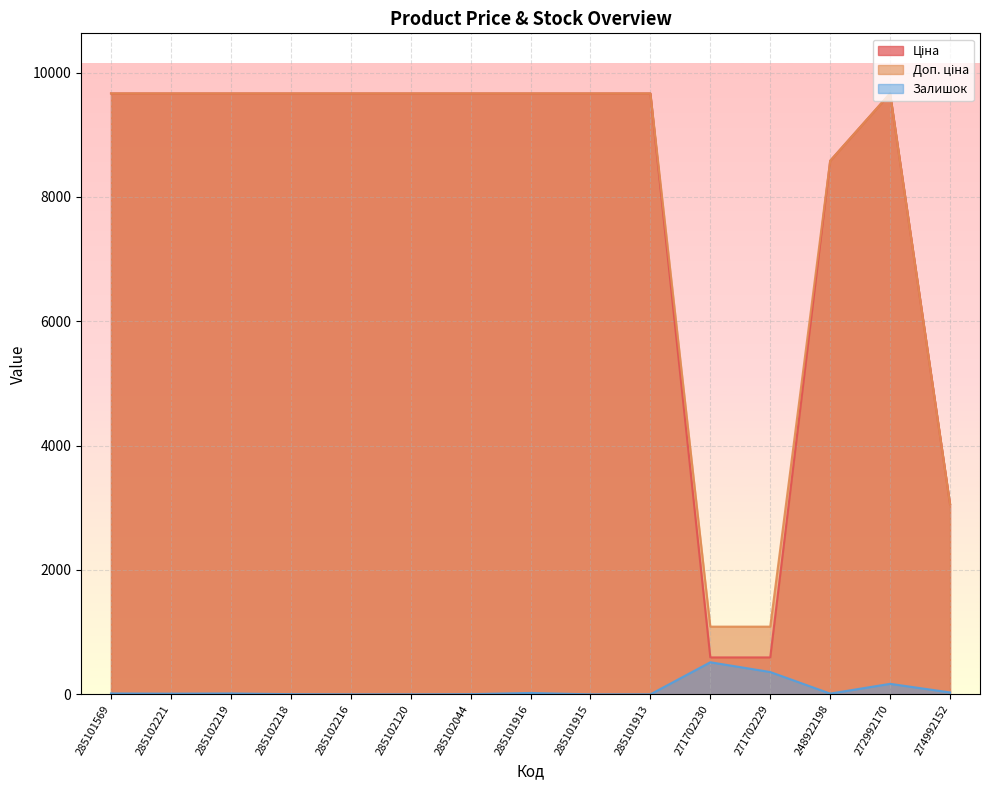

What is the maximum value for Залишок?

516.0